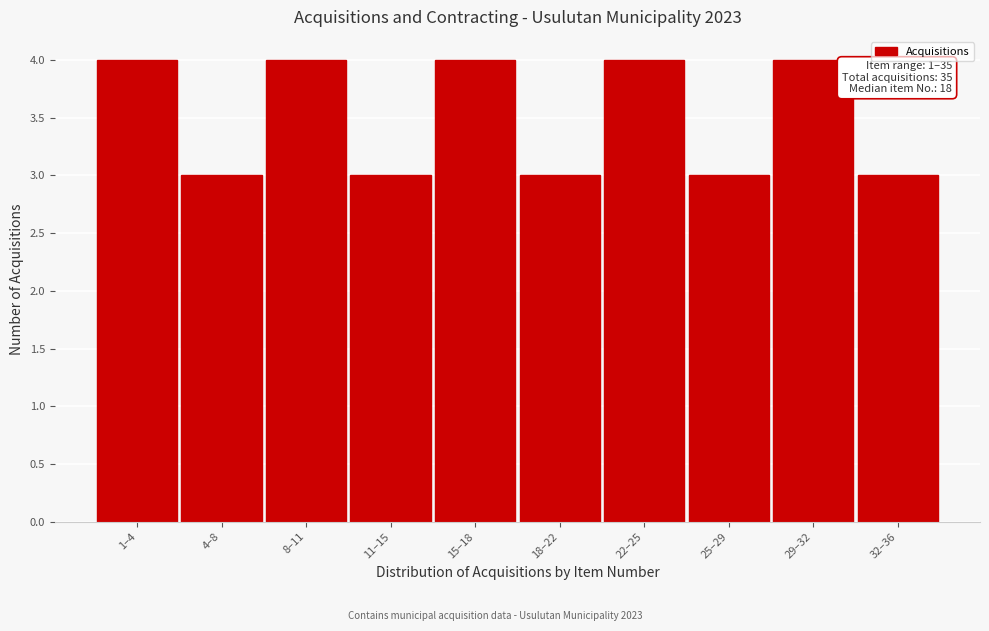

Reading left to right, extract all data points from this chart.

4	3	4	3	4	3	4	3	4	3